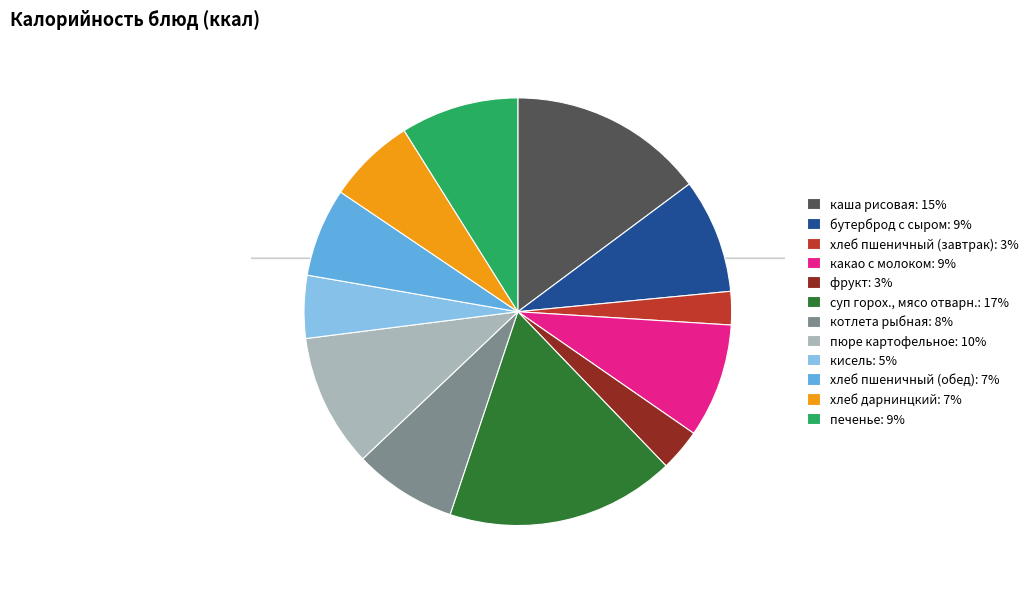

Which category has the biggest portion of the pie?

суп горох., мясо отварн.